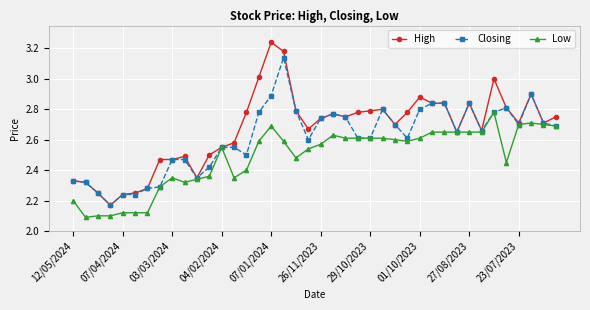

Which series has the largest total across all categories?

High